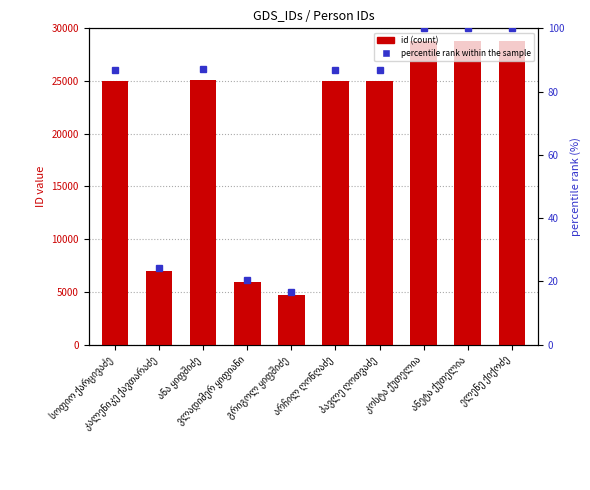

How many groups of bars are there?

10